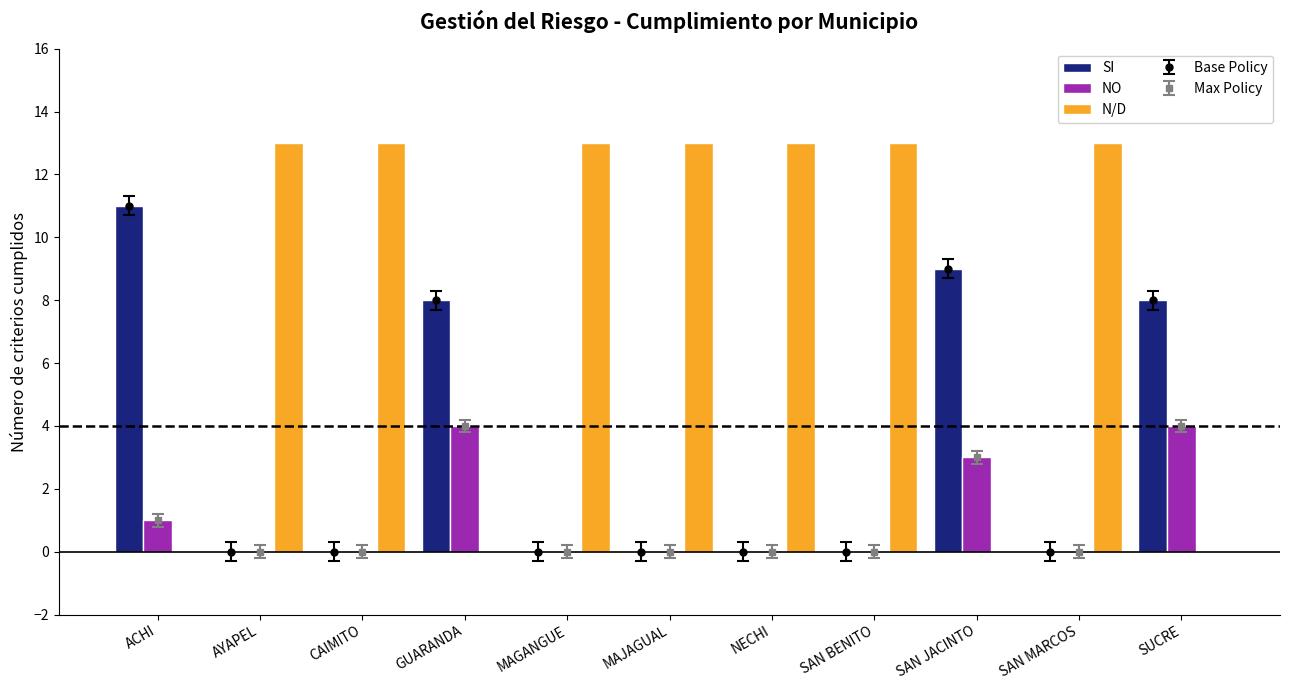

How many data points in NO are above 0?

4